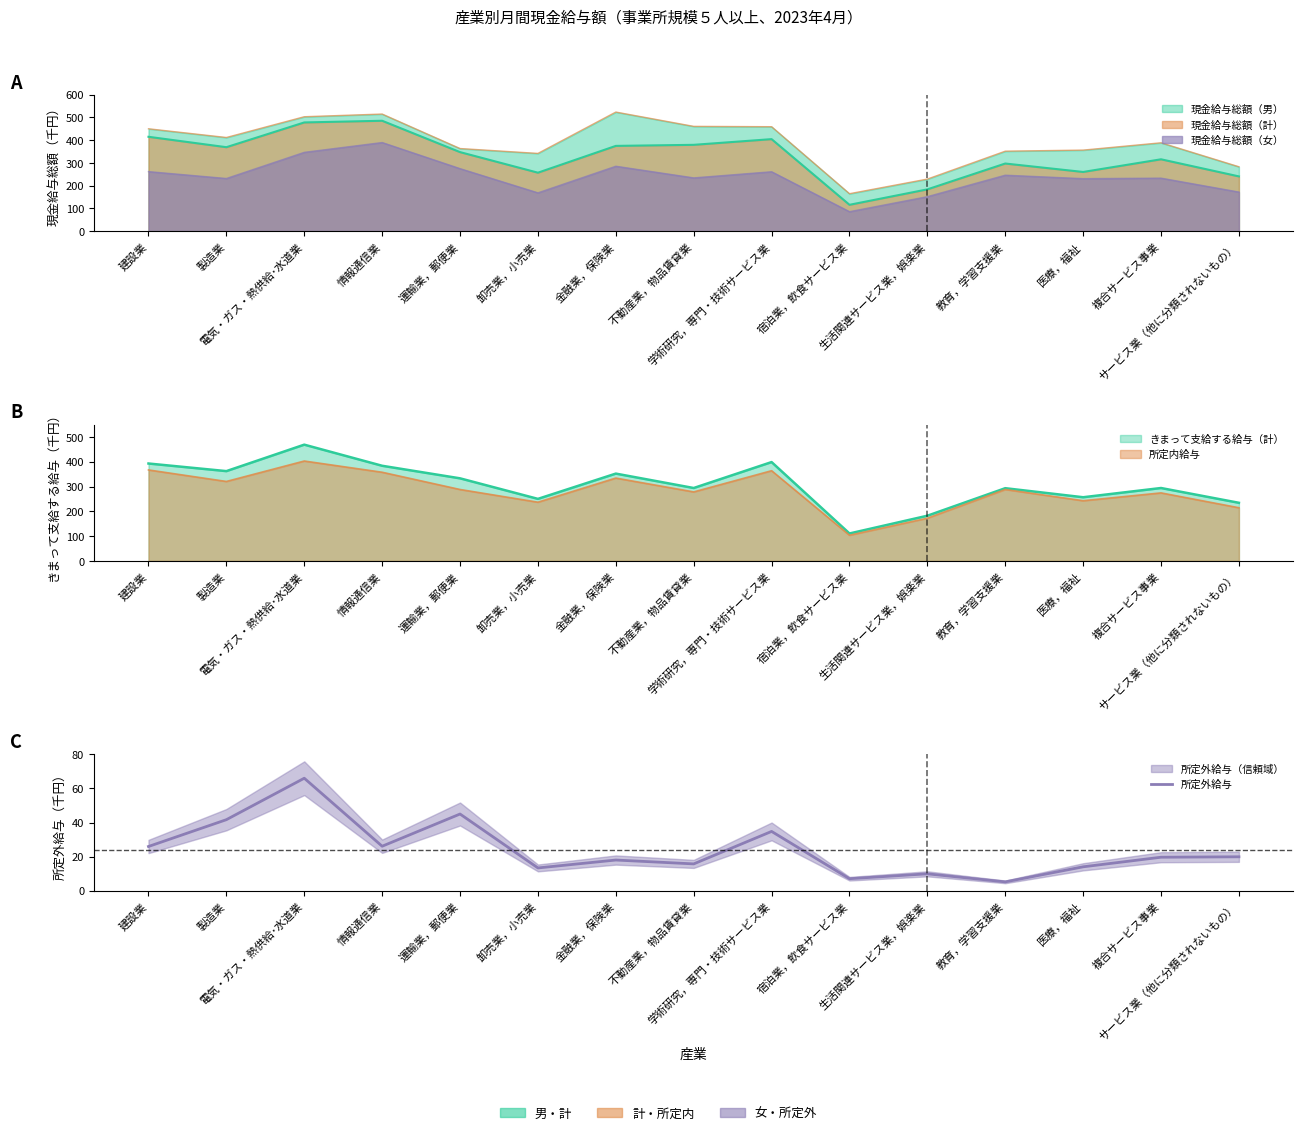

Rank the categories by value from highest to lowest.

電気・ガス・熱供給･水道業, 運輸業，郵便業, 製造業, 学術研究，専門・技術サービス業, 情報通信業, 建設業, サービス業（他に分類されないもの）, 複合サービス事業, 金融業，保険業, 不動産業，物品賃貸業, 医療，福祉, 卸売業，小売業, 生活関連サービス業，娯楽業, 宿泊業，飲食サービス業, 教育，学習支援業